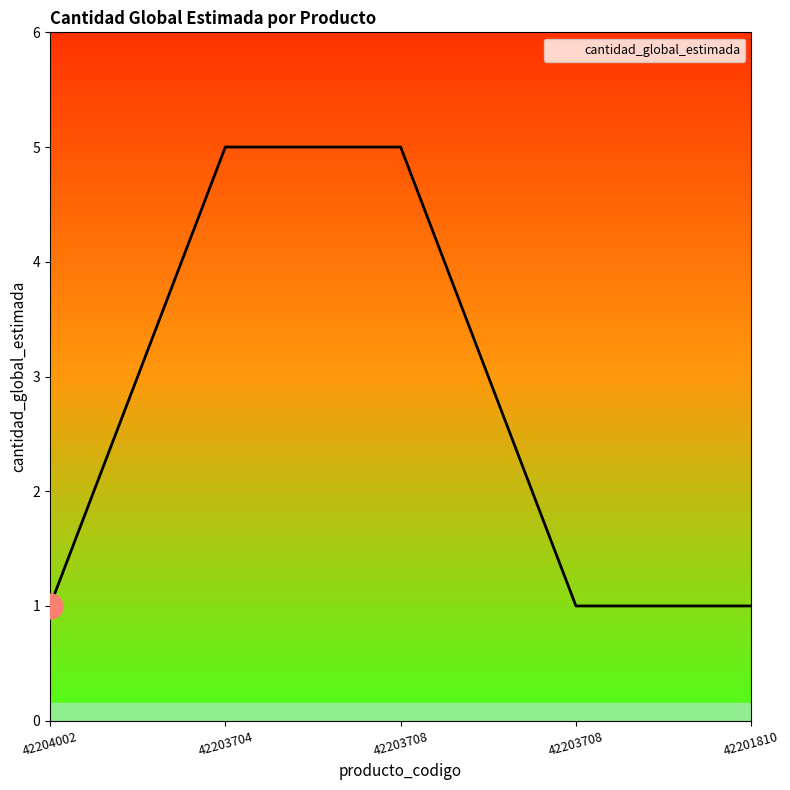

Does the chart have visible grid lines?

No